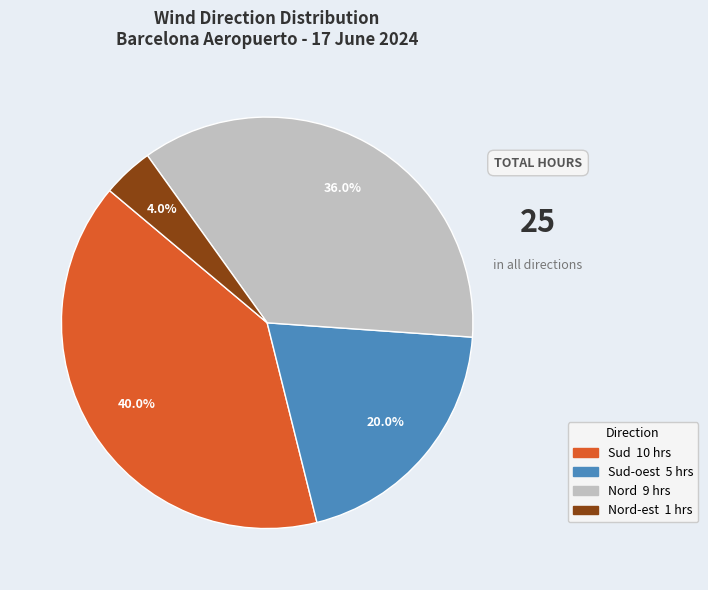

Does any single category account for the majority?

No